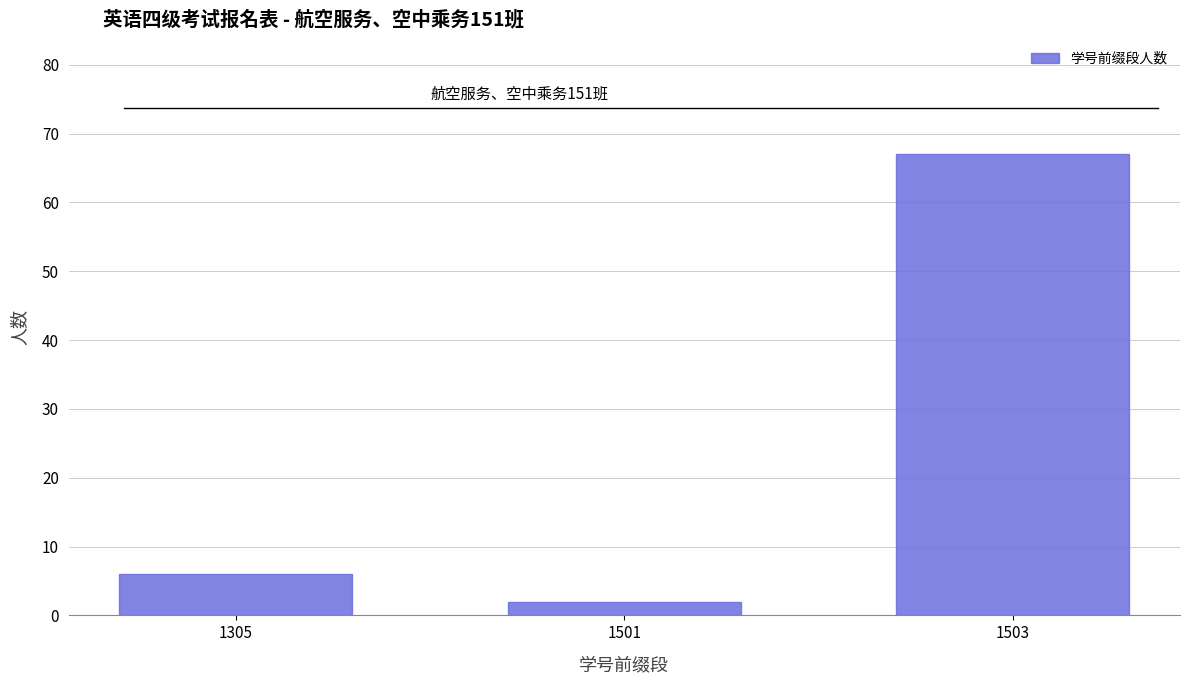

Reading left to right, what are all the values shown in this chart?

1305=6	1501=2	1503=67